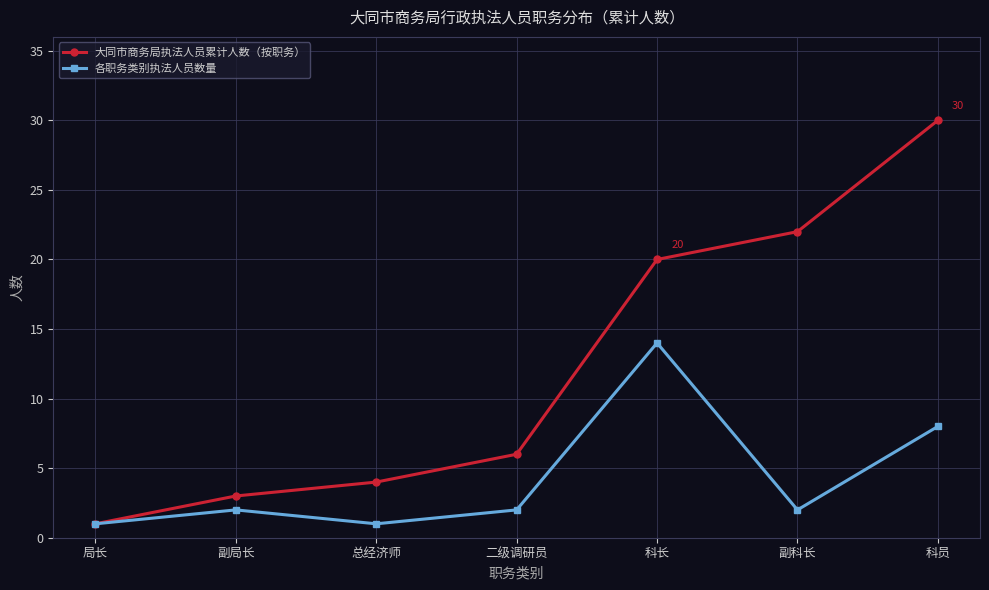

What is the value of the 大同市商务局执法人员累计人数（按职务） point at the 5th from the left?

20